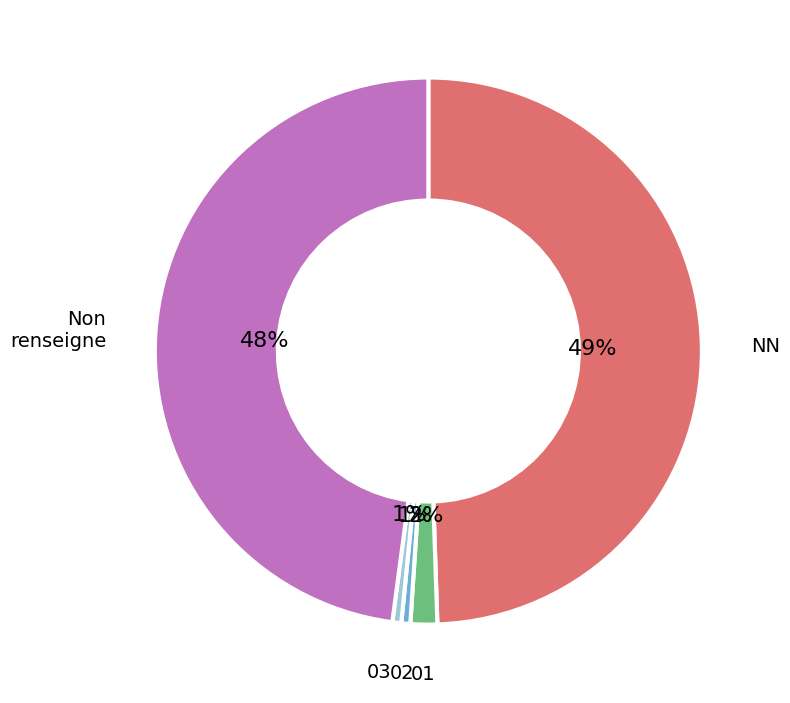

To the nearest percent, what is the average slice percentage?

20%